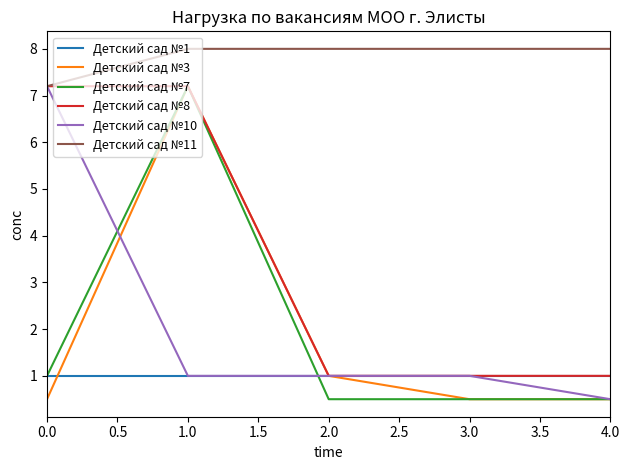

What is the difference between the highest and lowest values at 2.0?

7.5